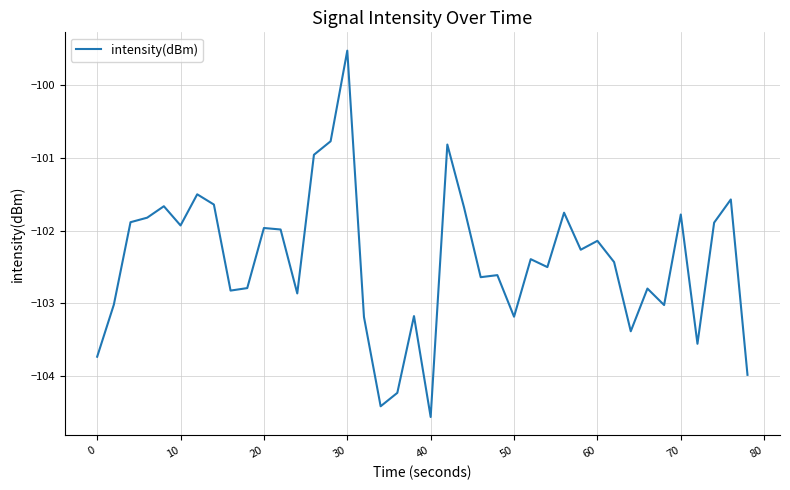

What is the minimum value shown in the chart?

-104.6